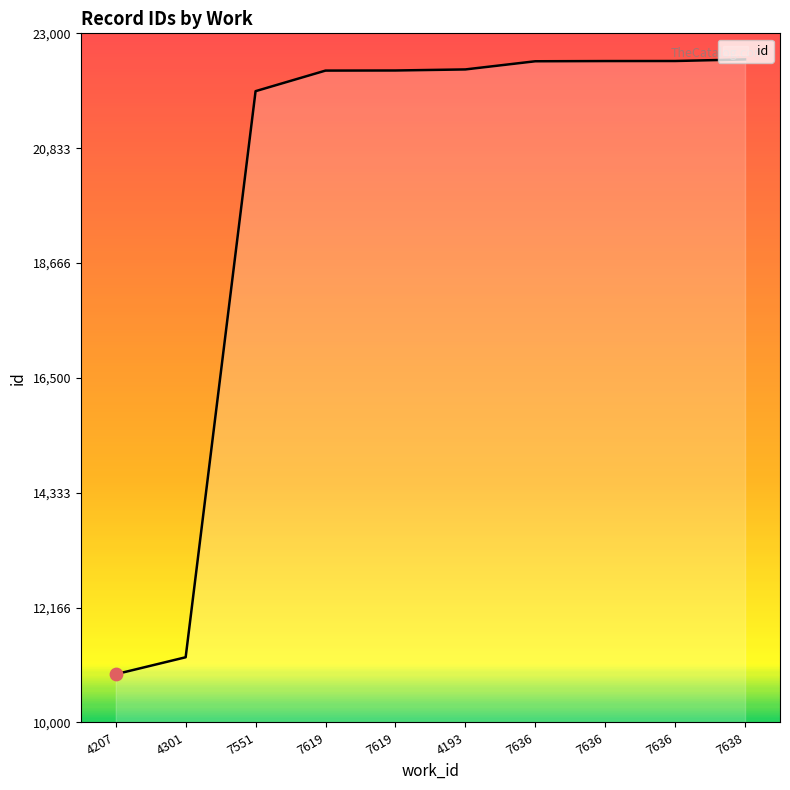

How many lines are shown in the chart?

1